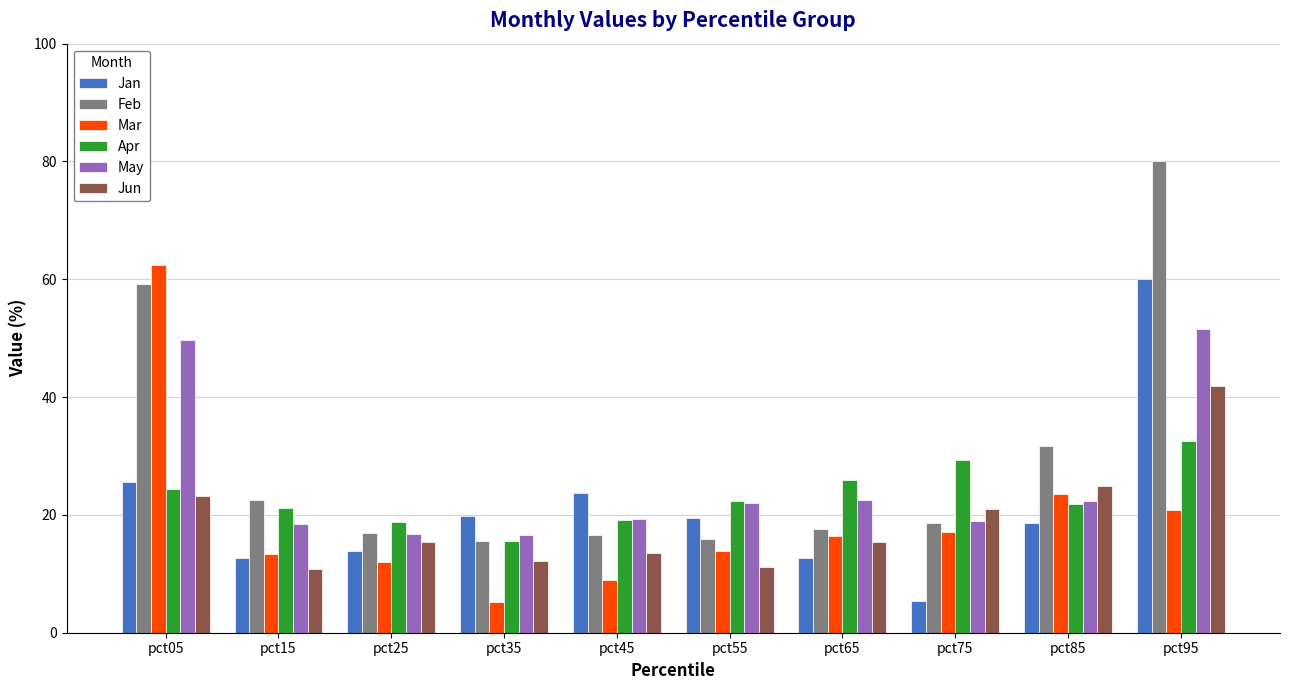

The Mar series shows 4.1 at pct65. True or false?

False